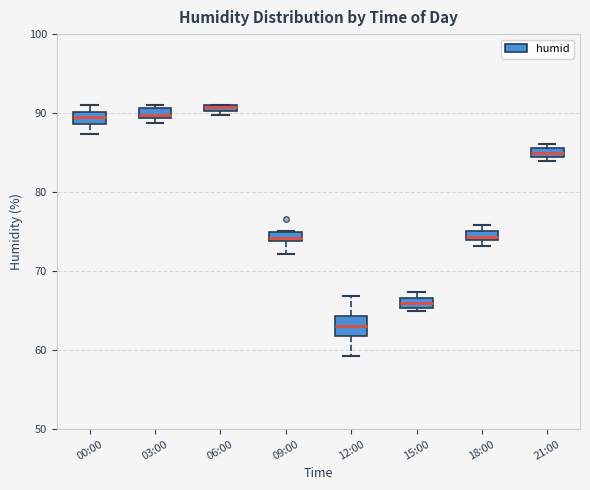

Where is the lower edge of the box for 12:00 on the y-axis? The values are not printed on the chart, so give them approximately, as read against the axis.

62